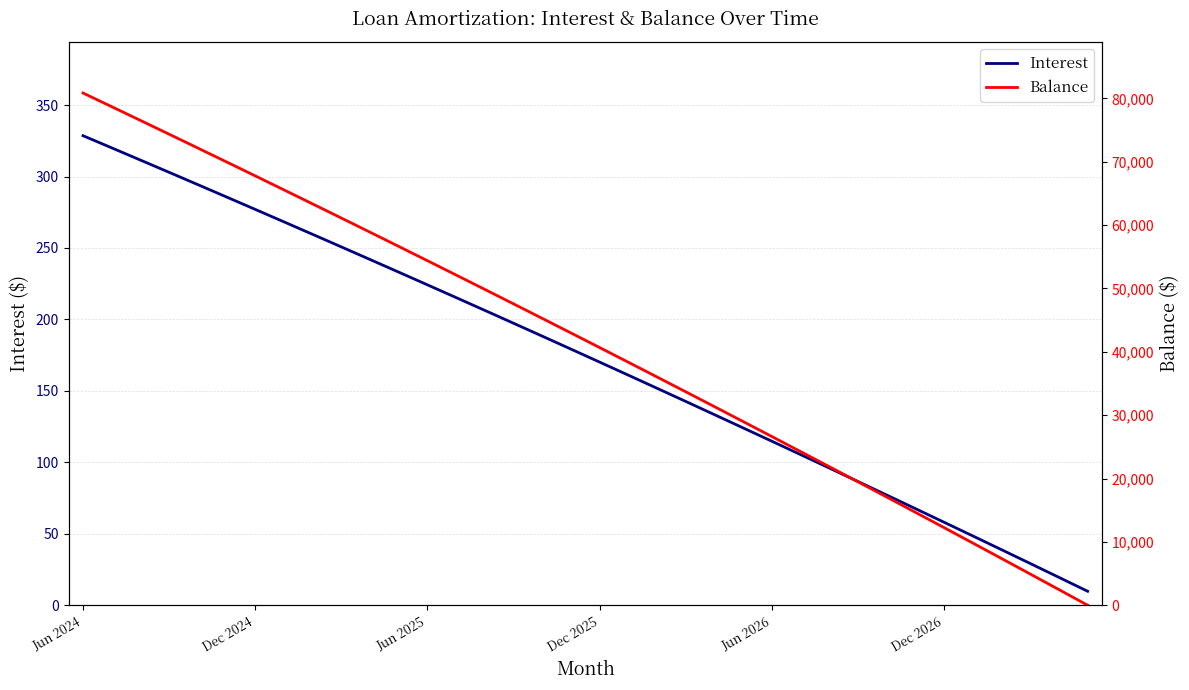

At which category does the chart reach its minimum across all series?

35